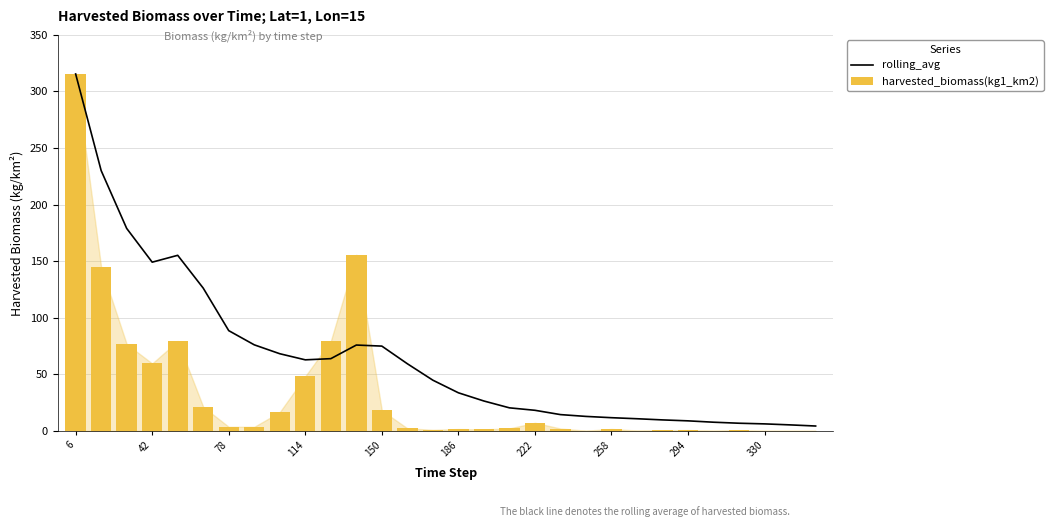

How many groups of bars are there?

30